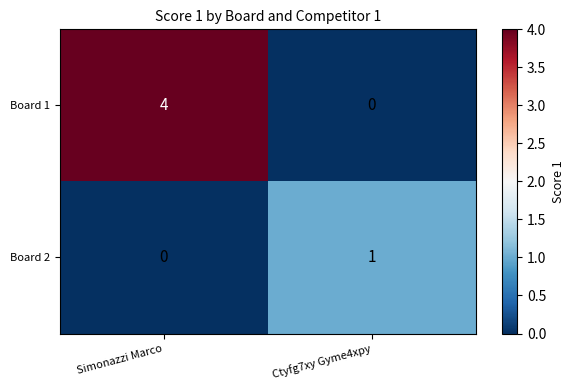

Reading left to right, transcribe all the data shown in this chart.

Board 1: Simonazzi Marco=4	Ctyfg7xy Gyme4xpy=0
Board 2: Simonazzi Marco=0	Ctyfg7xy Gyme4xpy=1